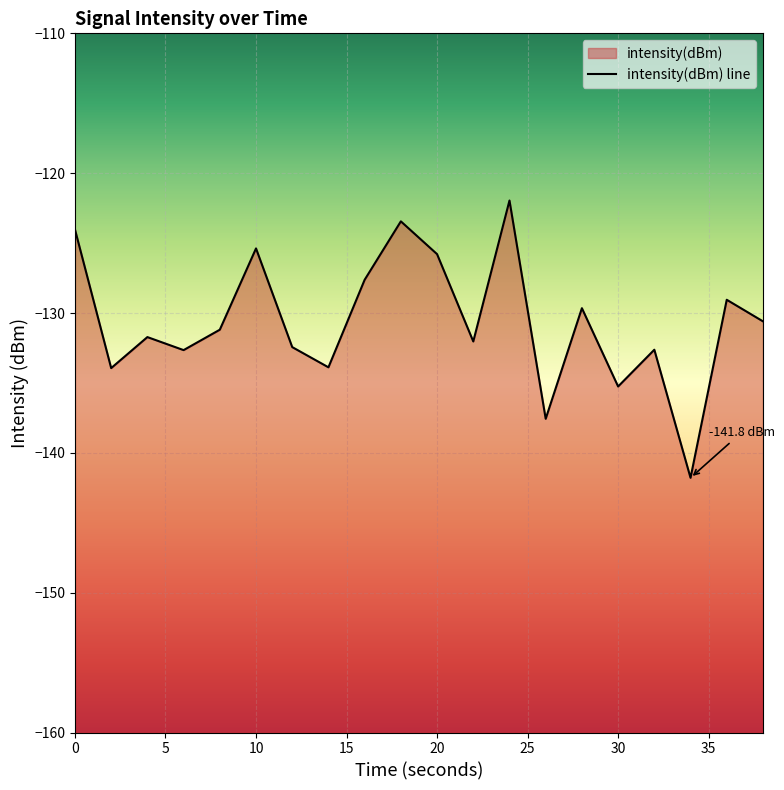

What is the sum of all values?

-2612.6